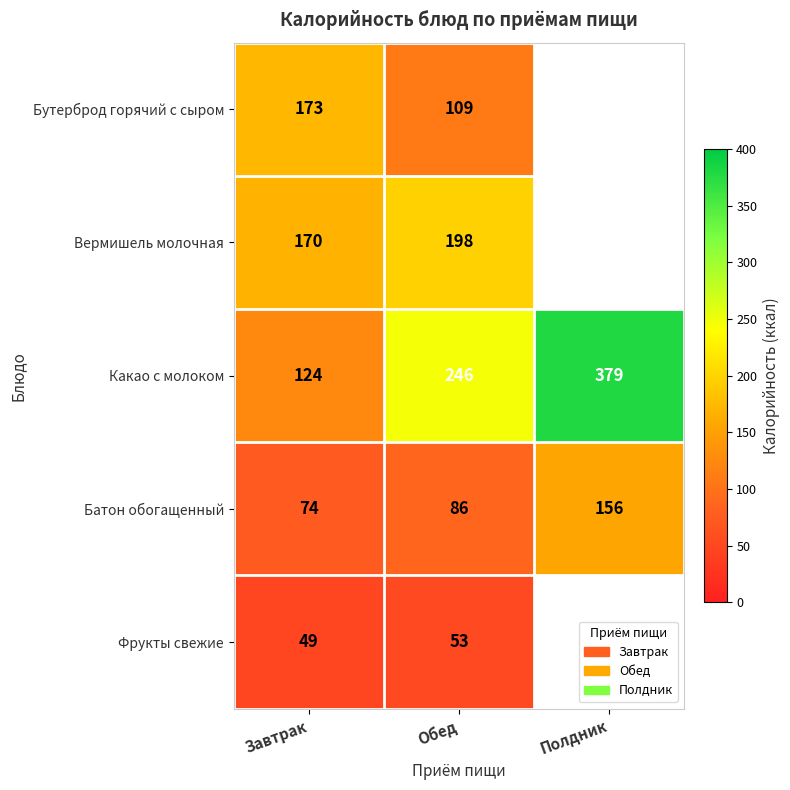

Which series changed the most between Завтрак and Обед?

Какао с молоком